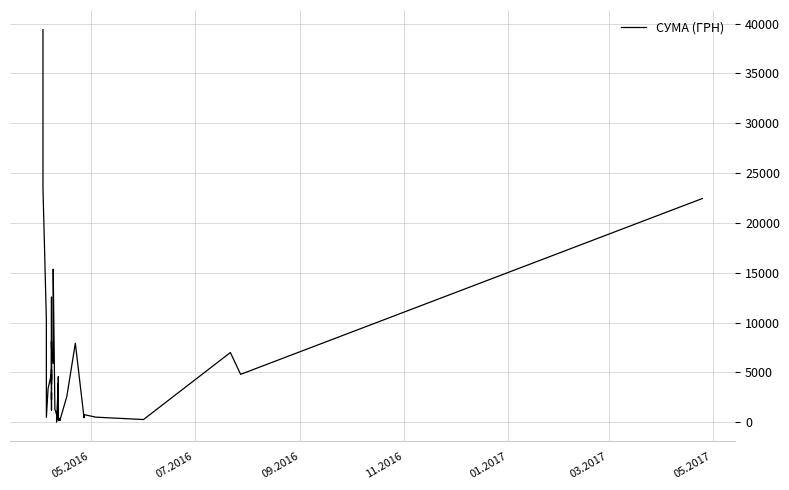

What is the greatest value displayed?

39389.0